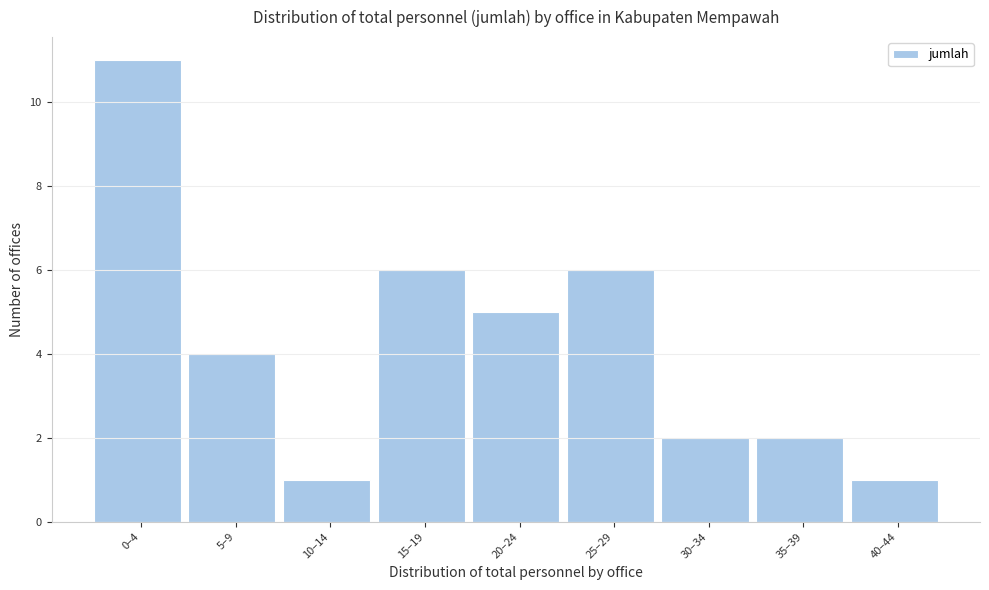

Reading right to left, transcribe all the data shown in this chart.

40–44=1	35–39=2	30–34=2	25–29=6	20–24=5	15–19=6	10–14=1	5–9=4	0–4=11